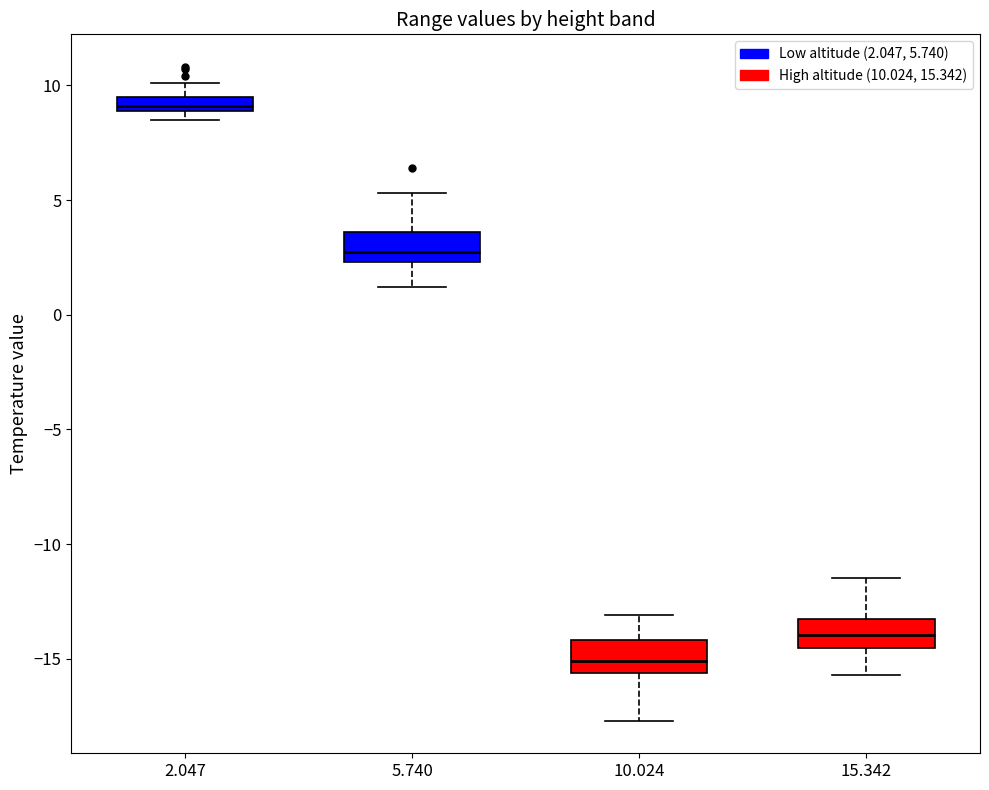

Which box has the lowest median line?

10.024